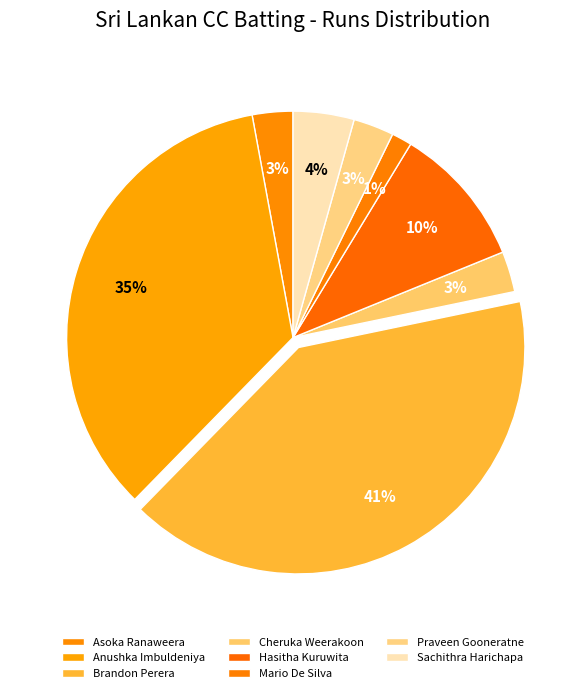

Count the number of slices in the pie.

8